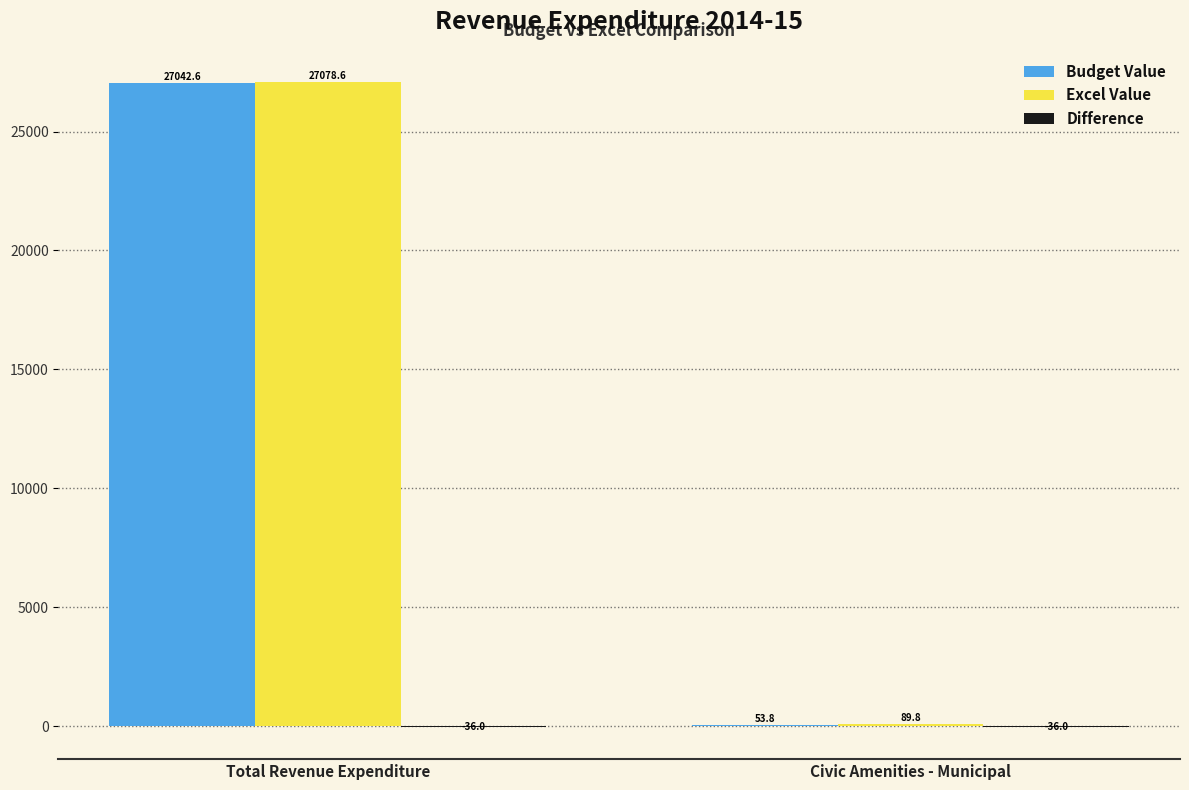

True or false: Excel Value has a value of 89.8 at Civic Amenities - Municipal.

True